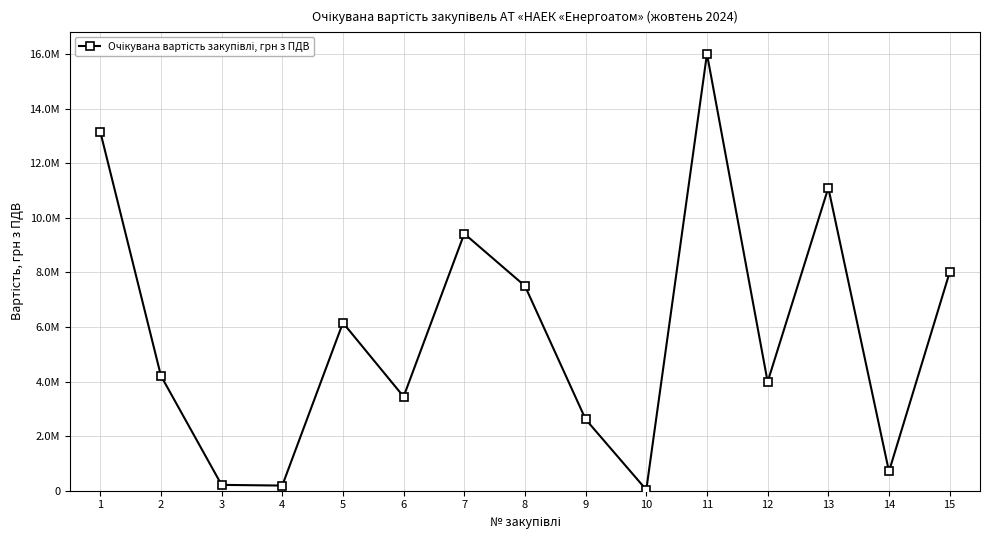

Which category has the highest value across all series?

11